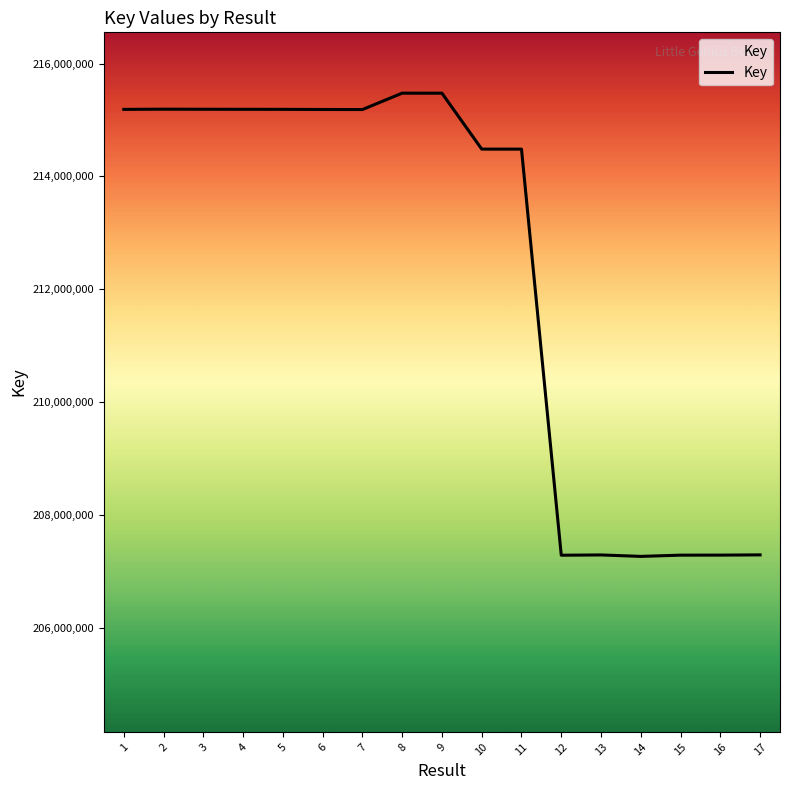

What is the difference between the maximum and minimum values?

8206161